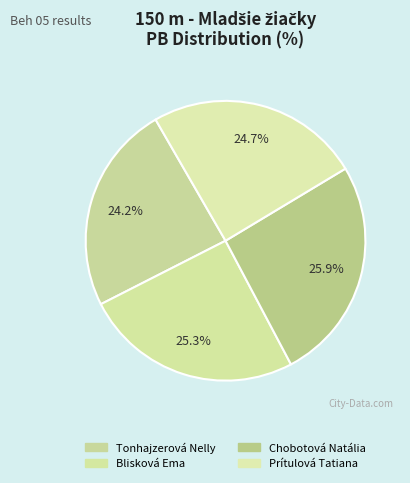

What is the largest slice in the pie chart?

Chobotová Natália